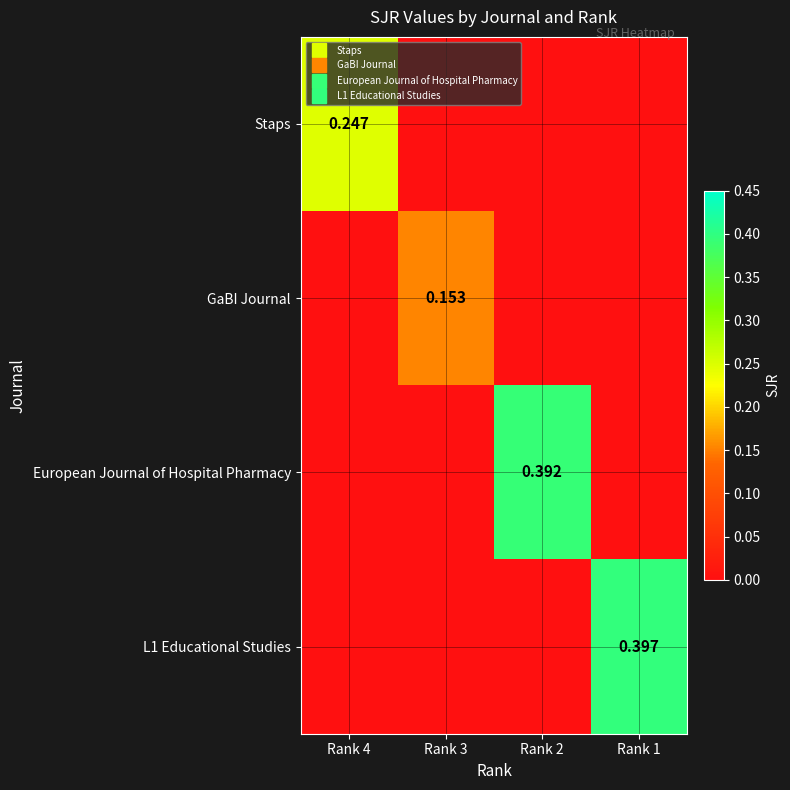

Is it true that Staps equals 0.0 at Rank 3?

True